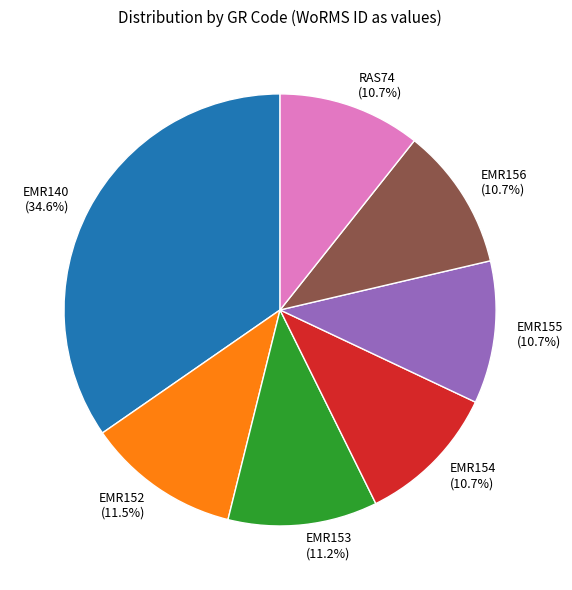

How many slices are in this pie chart?

7